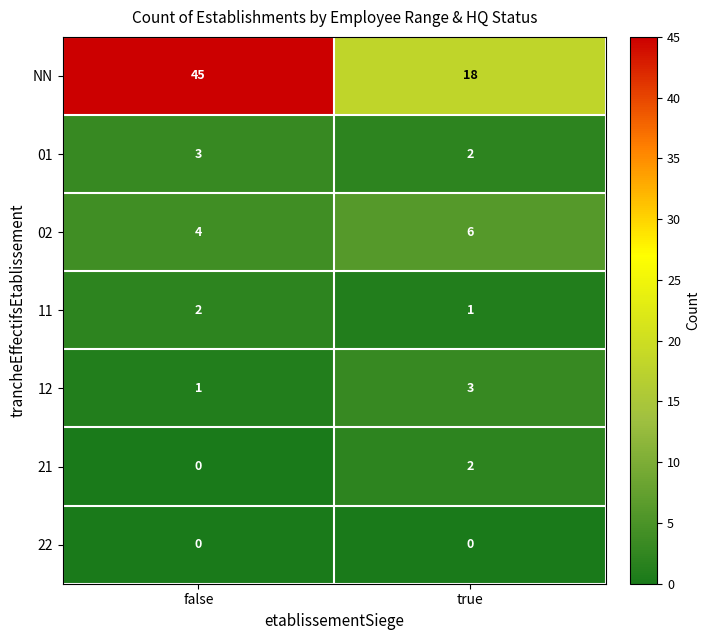

Which series changed the most between false and true?

NN